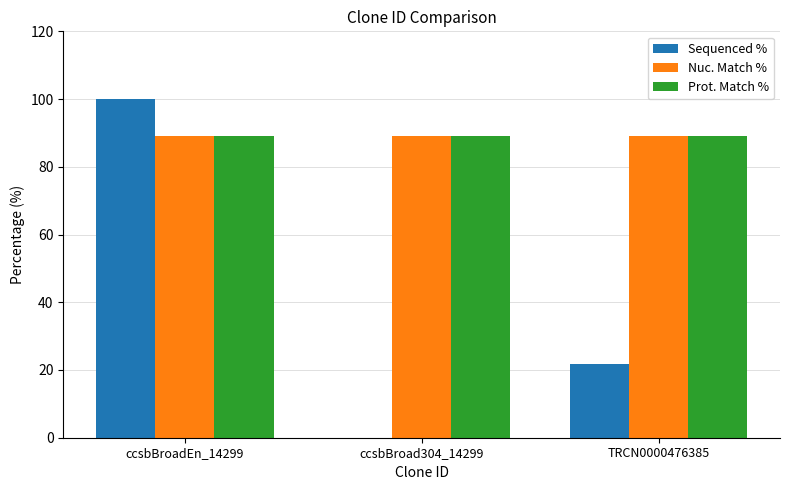

What is the total value across all series at ccsbBroadEn_14299?

278.1